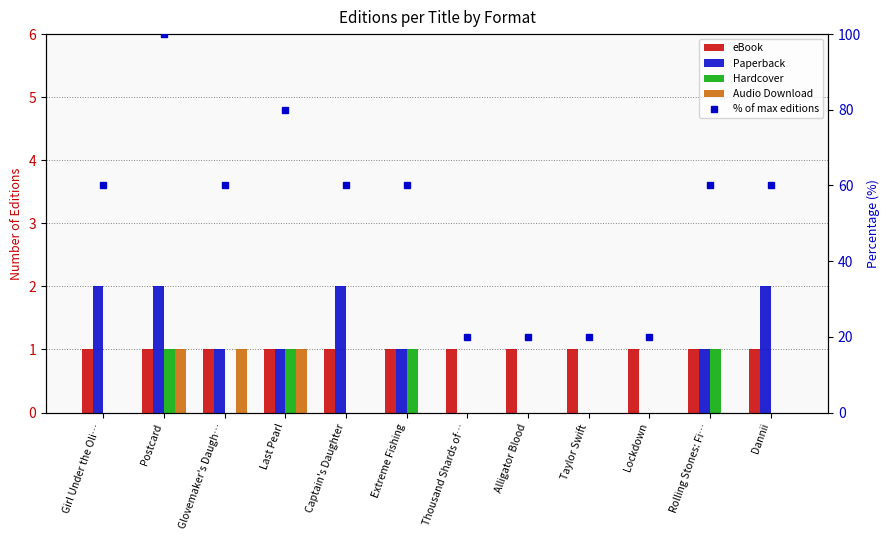

What value does the eBook series have at Dannii?

1